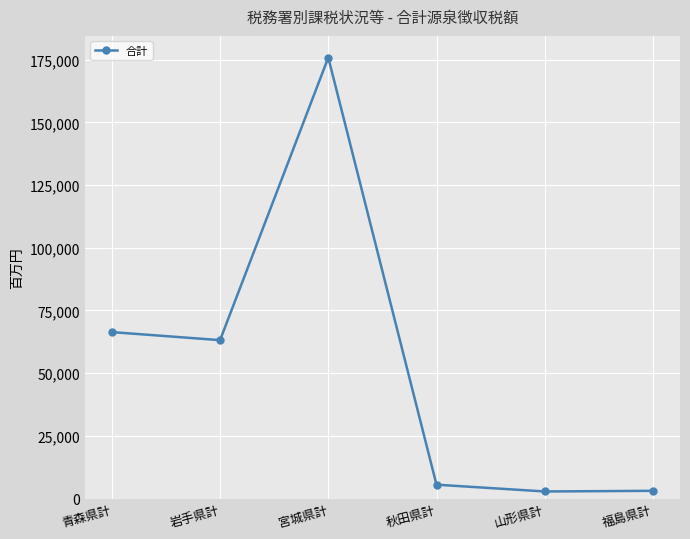

List the labels in order of value, largest first.

宮城県計, 青森県計, 岩手県計, 秋田県計, 福島県計, 山形県計